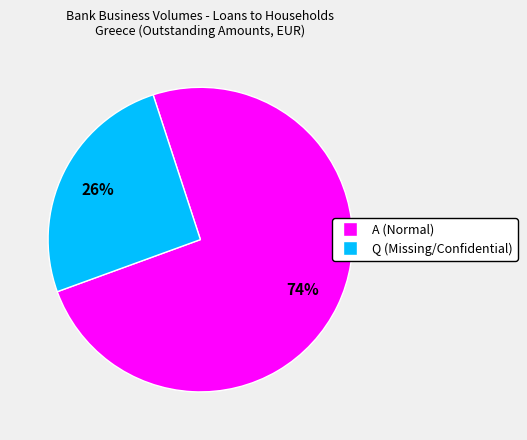

Is the sum of Q and A greater than half?

Yes